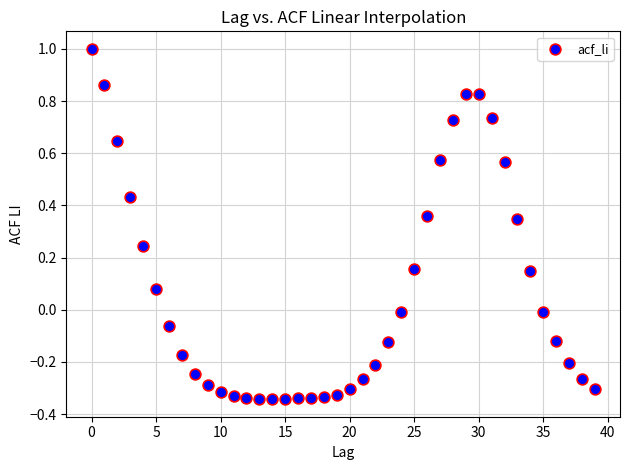

What is the range of Y values (max minus min)?

1.3